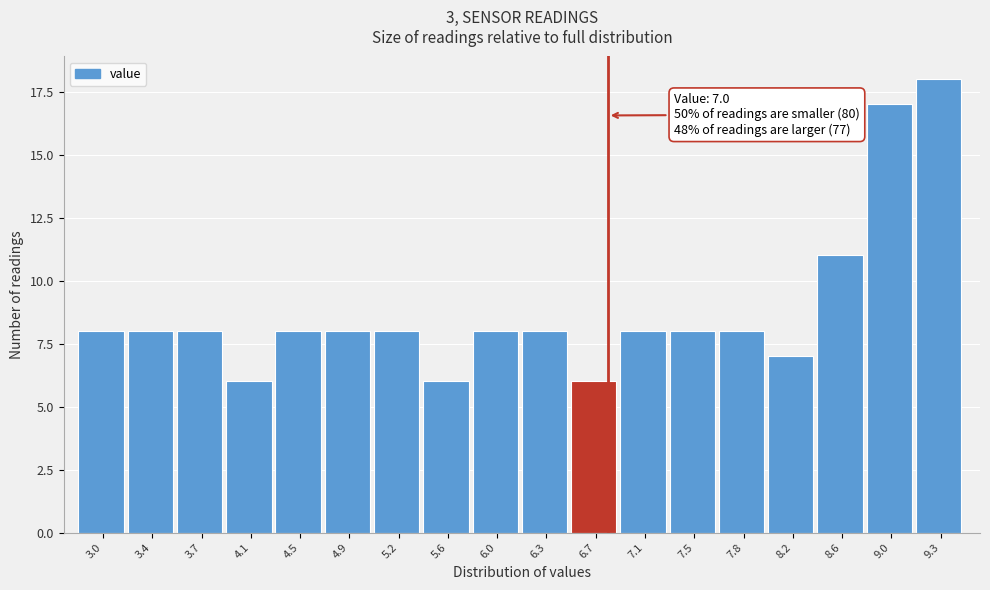

Reading left to right, what are all the values shown in this chart?

3.0=8	3.4=8	3.7=8	4.1=6	4.5=8	4.9=8	5.2=8	5.6=6	6.0=8	6.3=8	6.7=6	7.1=8	7.5=8	7.8=8	8.2=7	8.6=11	9.0=17	9.3=18